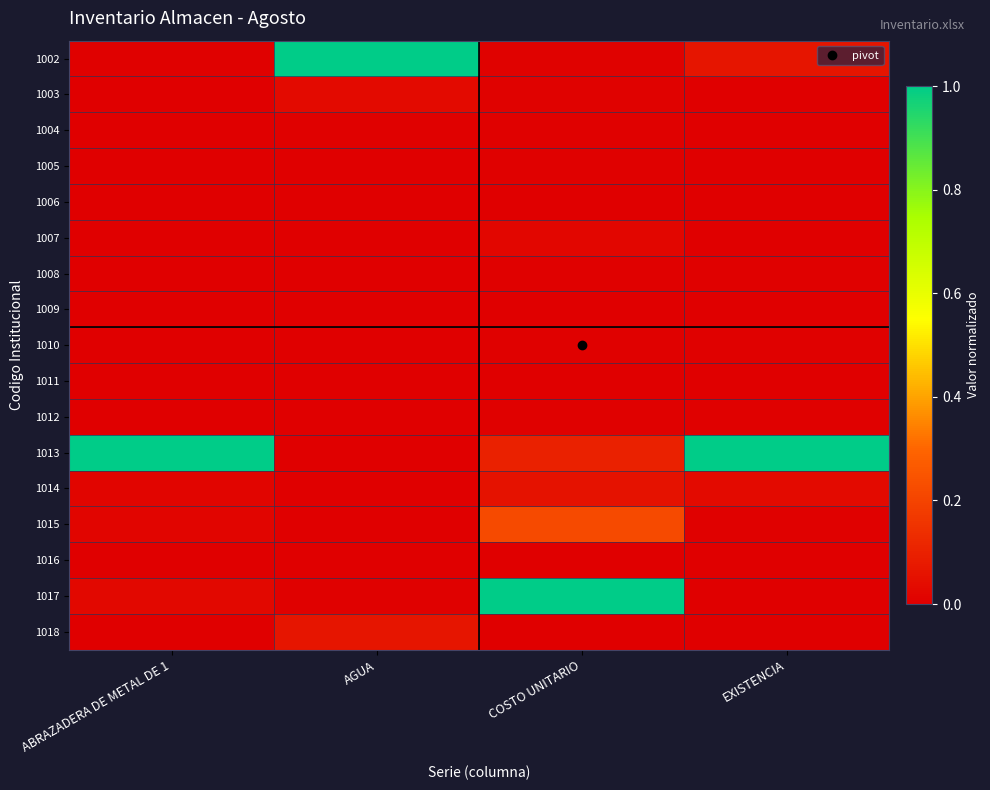

What is the greatest value displayed?

1.0